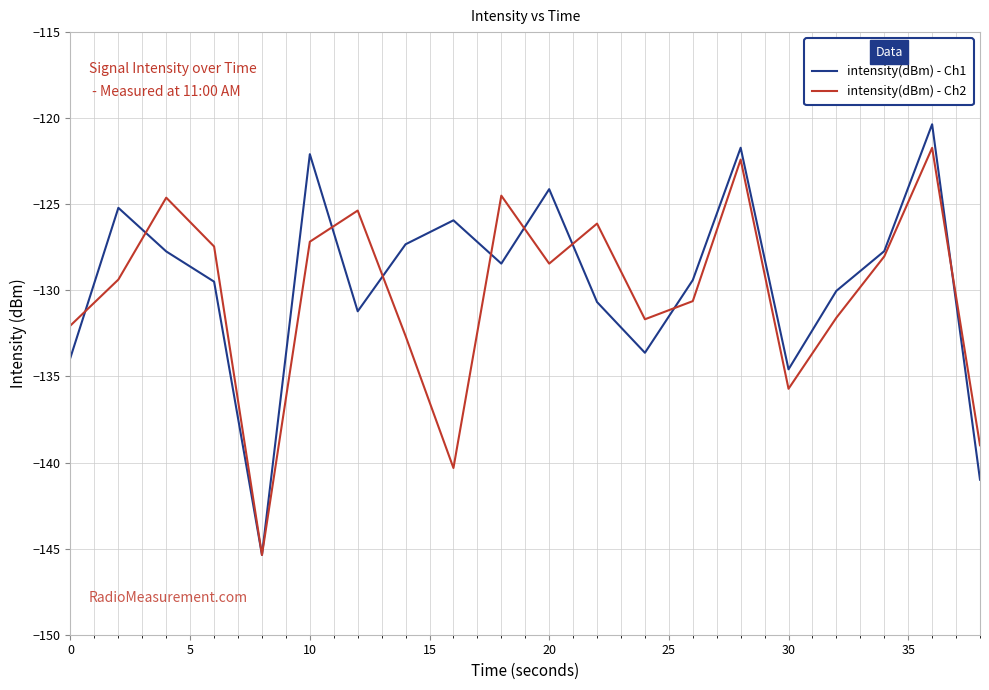

How many categories are shown in the chart?

20